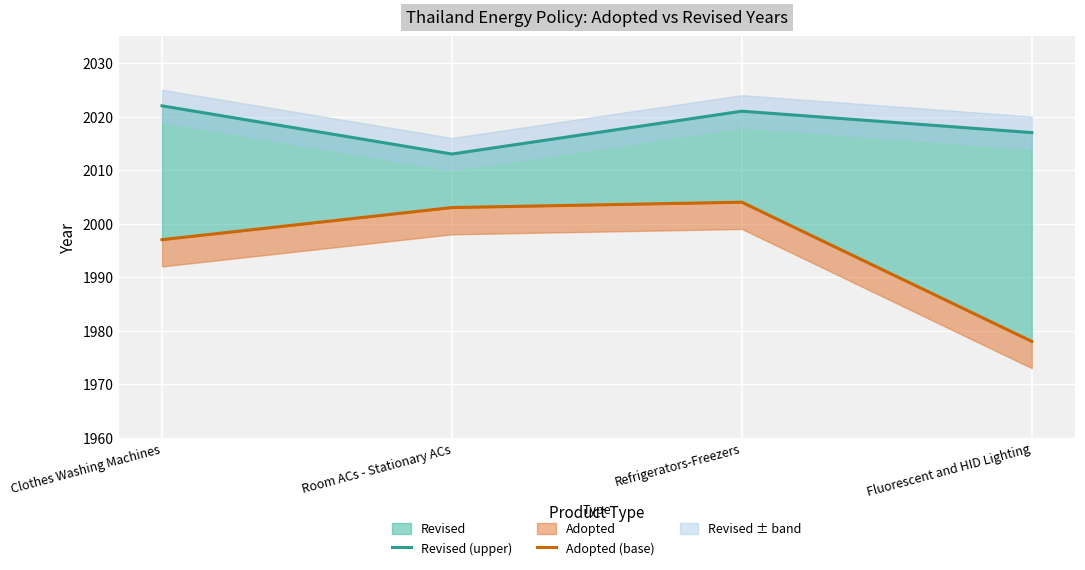

Does the chart display data point markers on the line(s)?

No